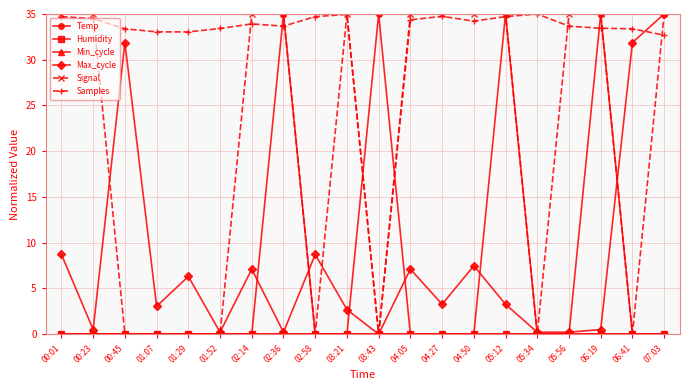

Is this an area chart (filled region under the line)?

No